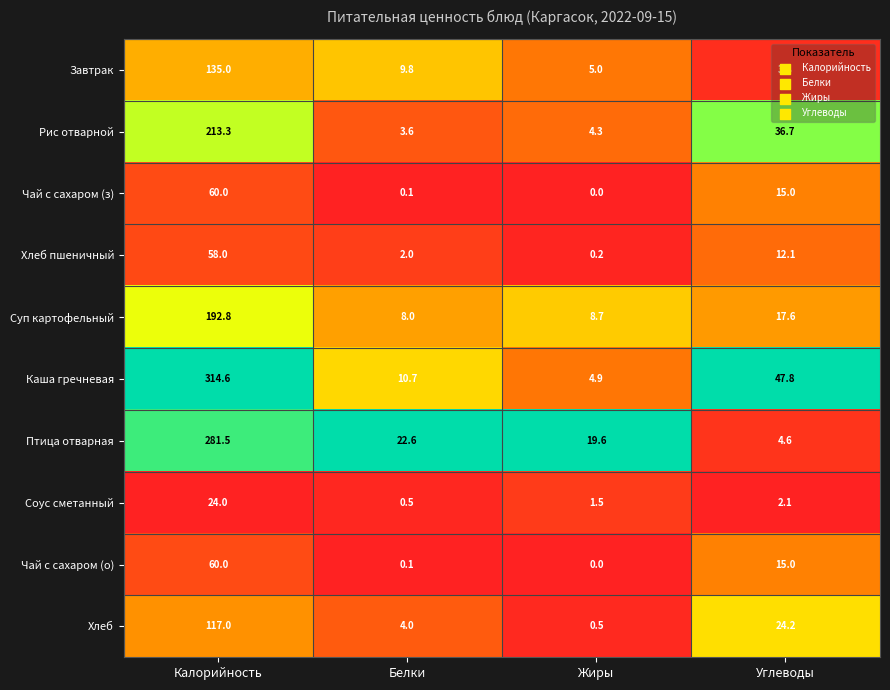

What is the sum of all Чай с сахаром (о) values?

75.1